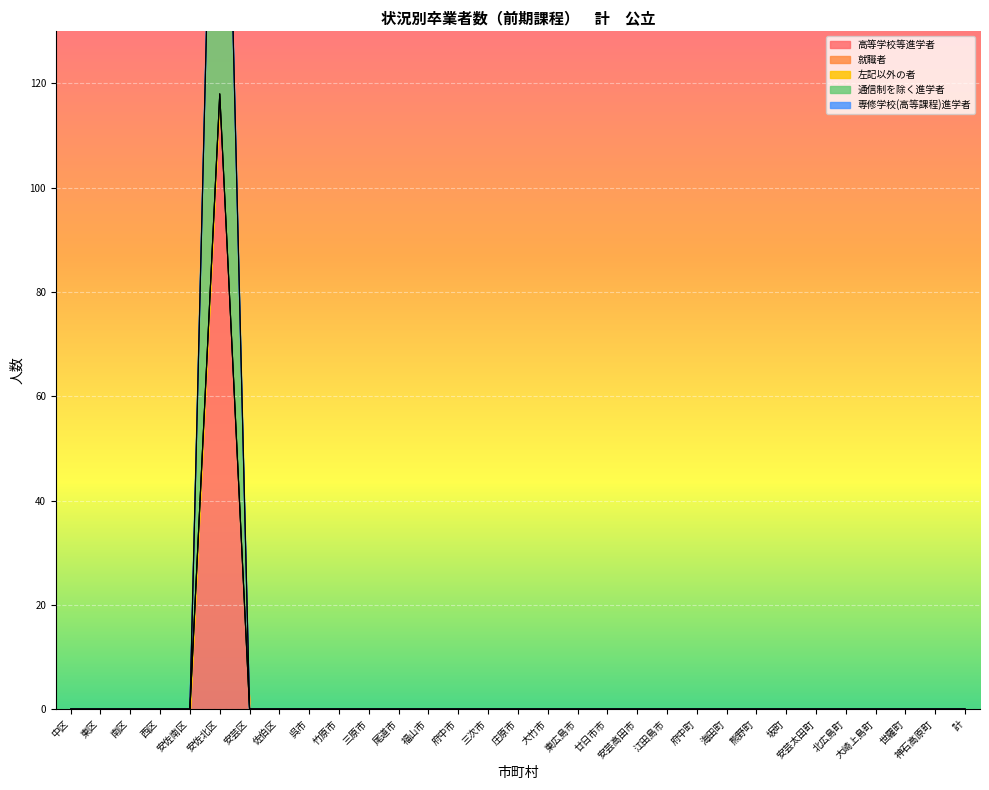

What is the label of the 11th point from the right?

江田島市